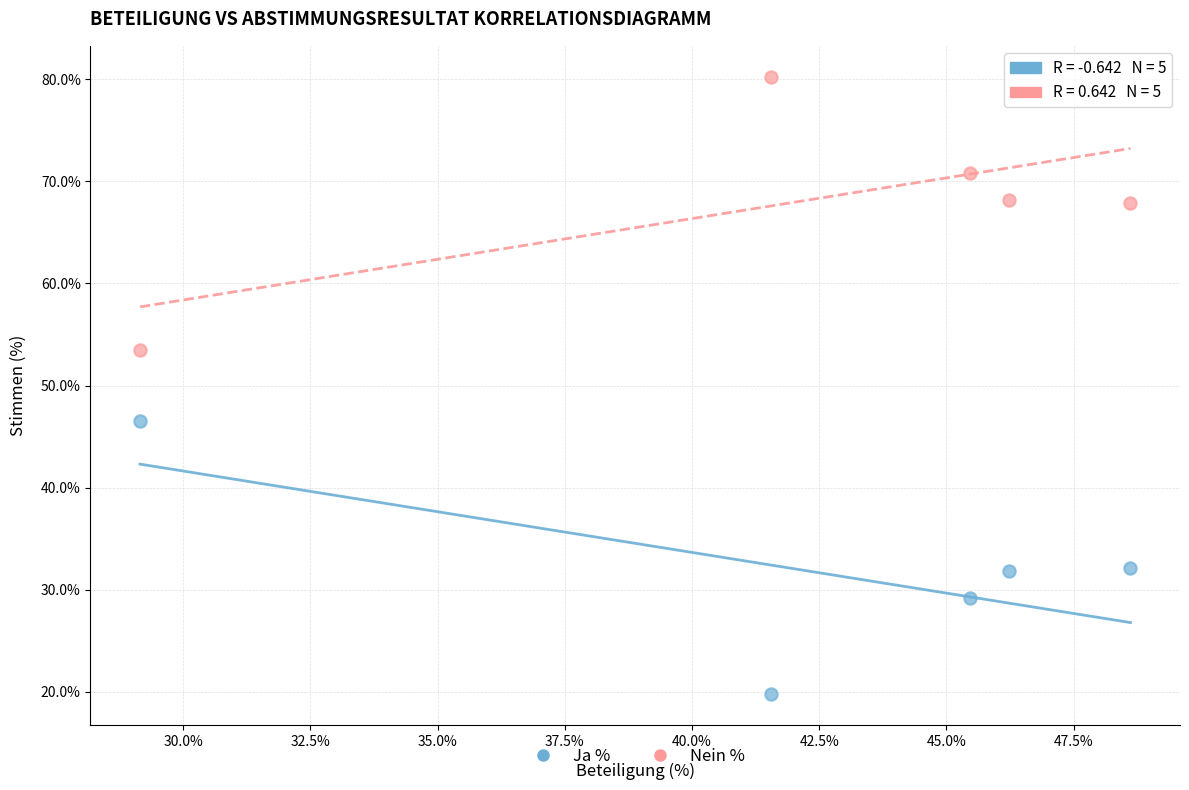

What are all the series names shown in the legend?

Ja %, Nein %